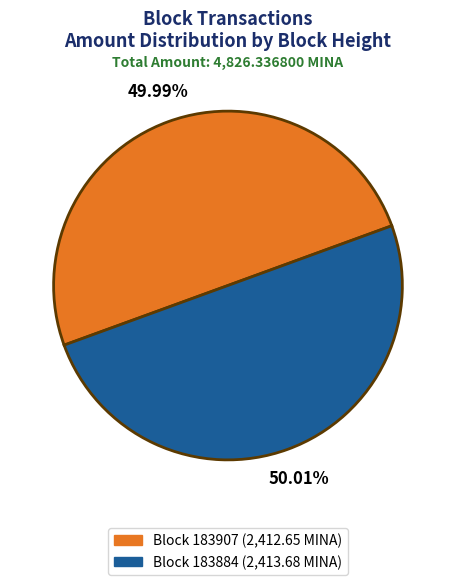

Is there any slice that represents more than half of the pie?

Yes